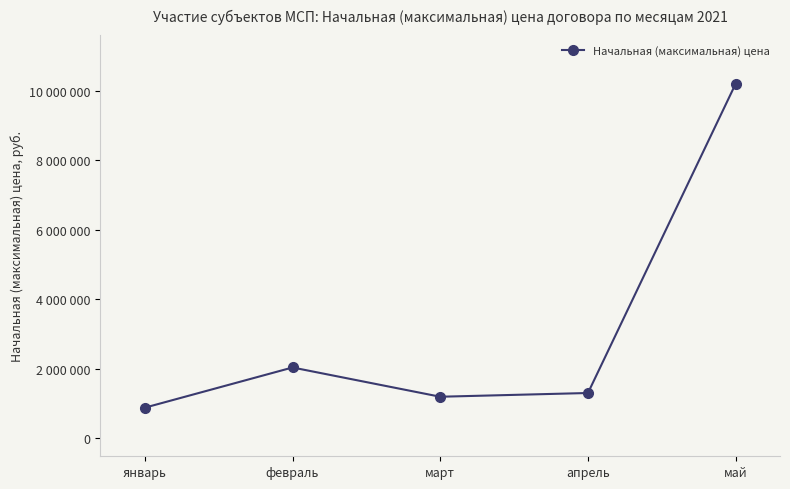

List the labels in order of value, largest first.

май, февраль, апрель, март, январь